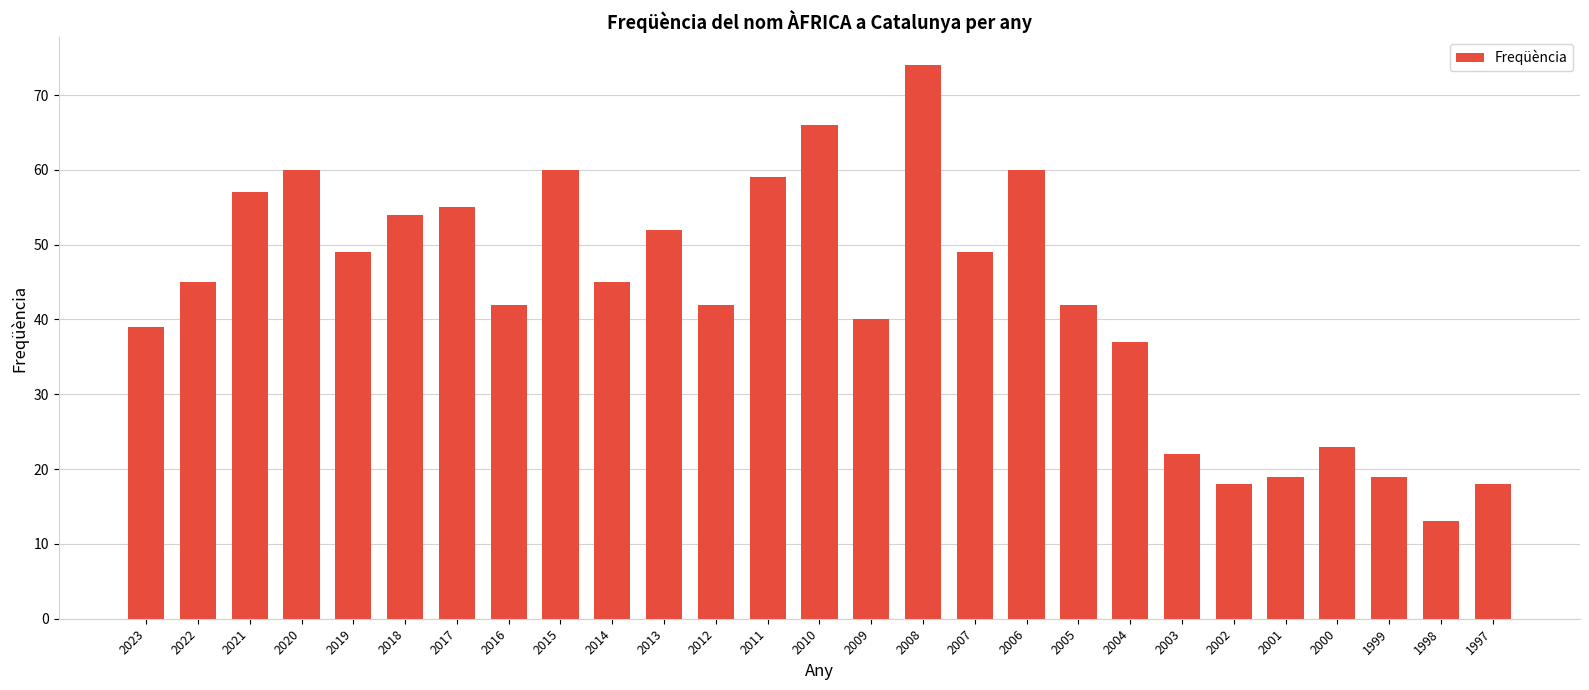

What is the ratio of the value at 2019 to the value at 1998?

3.8